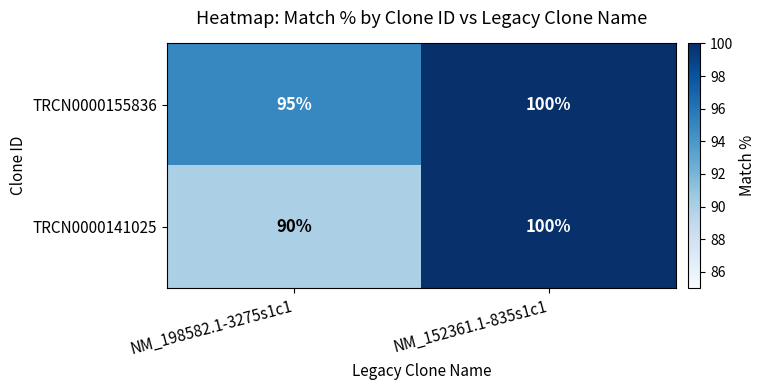

What is the difference between the TRCN0000155836 values at NM_198582.1-3275s1c1 and NM_152361.1-835s1c1?

5